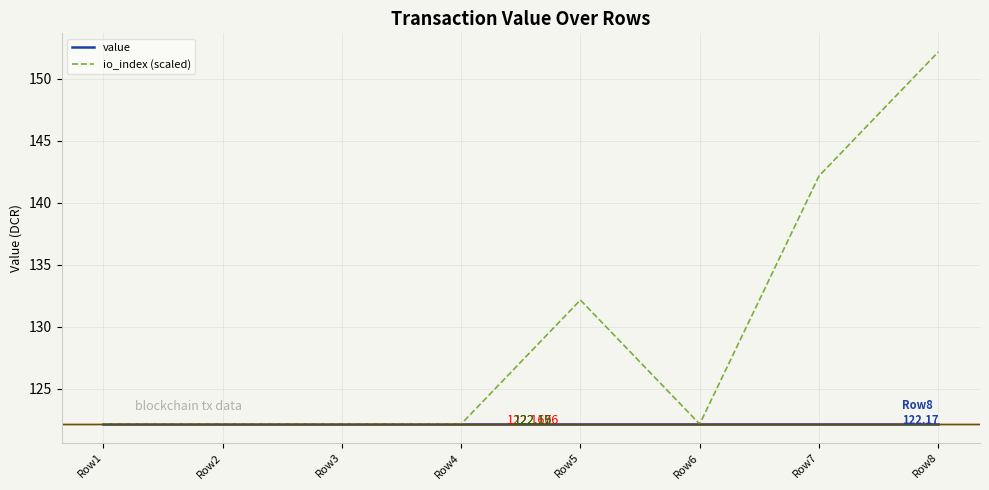

What are all the series names shown in the legend?

value, io_index (scaled)